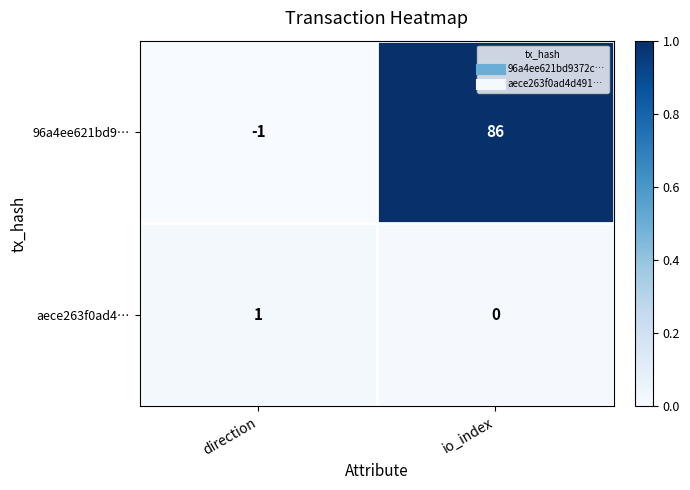

How many distinct data groups are displayed?

2